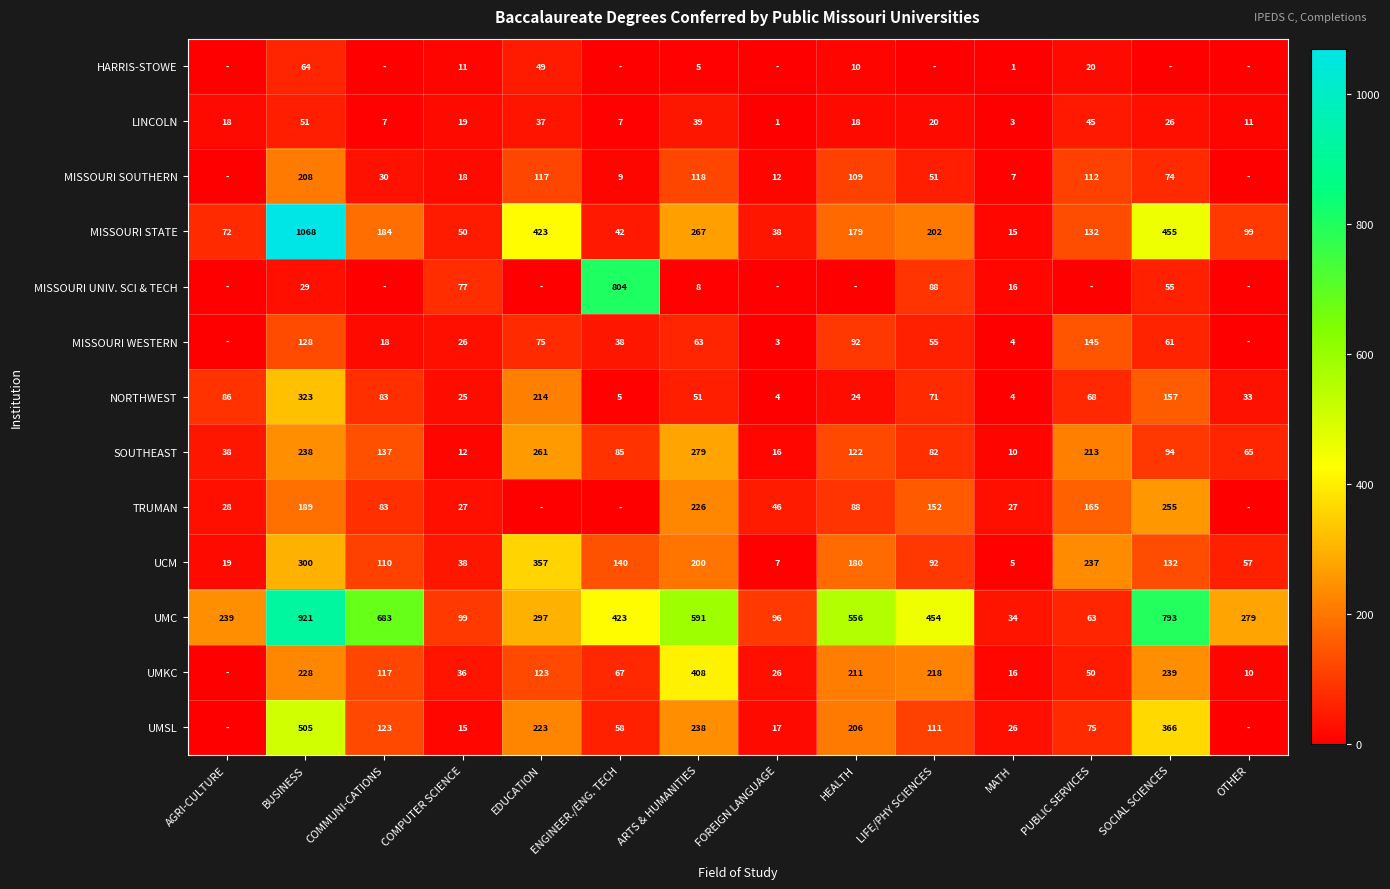

The value of NORTHWEST at SOCIAL SCIENCES is 100. True or false?

False